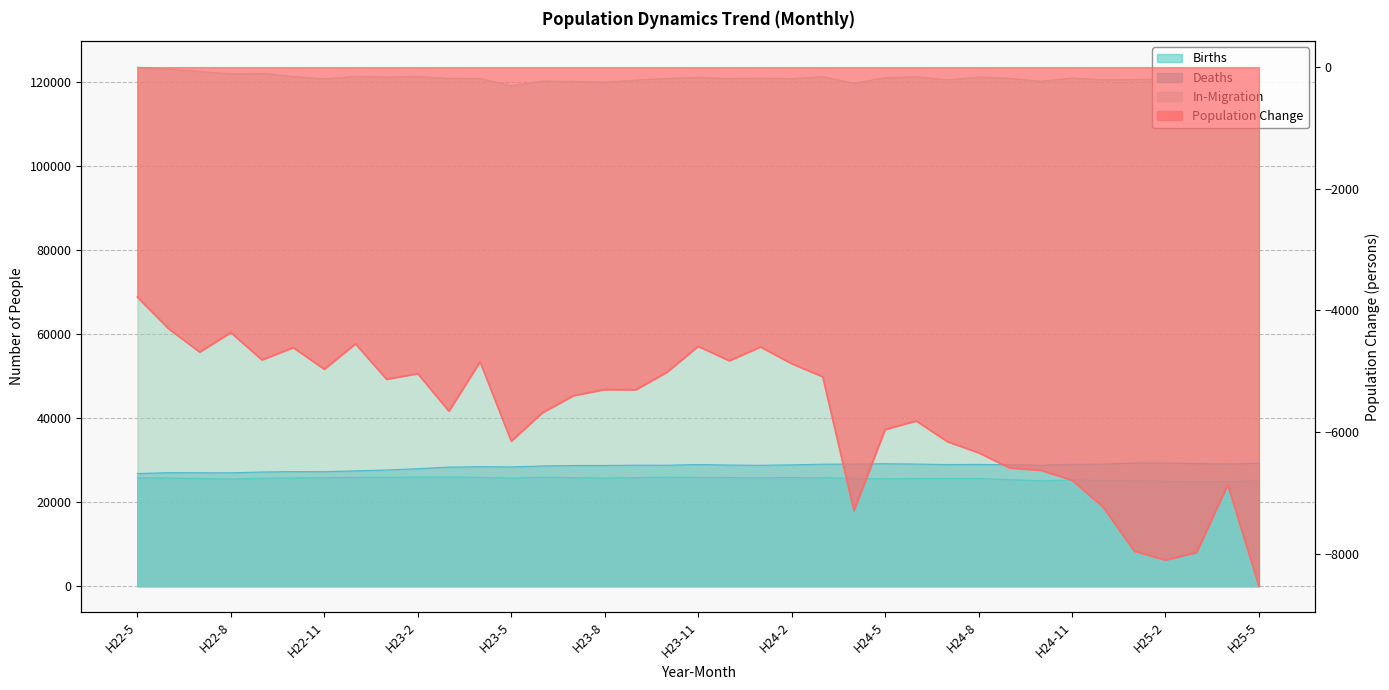

Is it true that Deaths equals 28982 at H24-7?

True